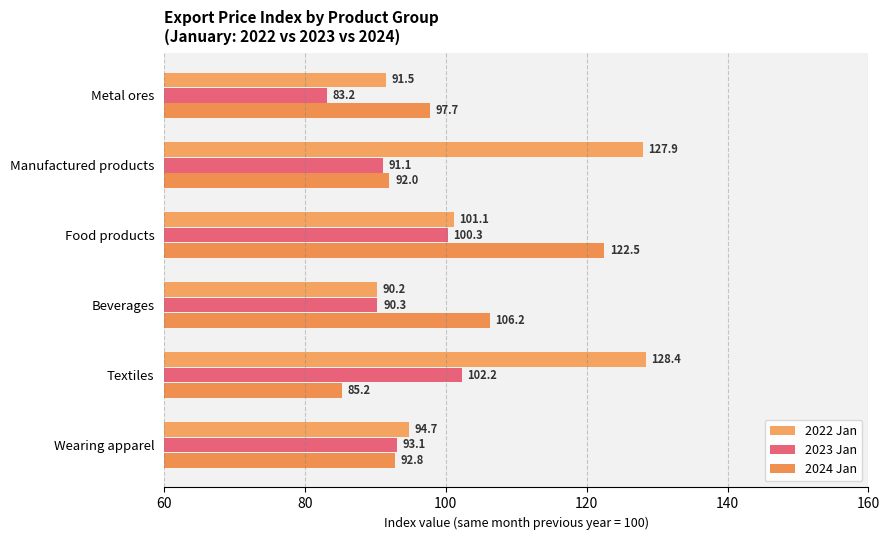

What are all the series names shown in the legend?

2022 Jan, 2023 Jan, 2024 Jan